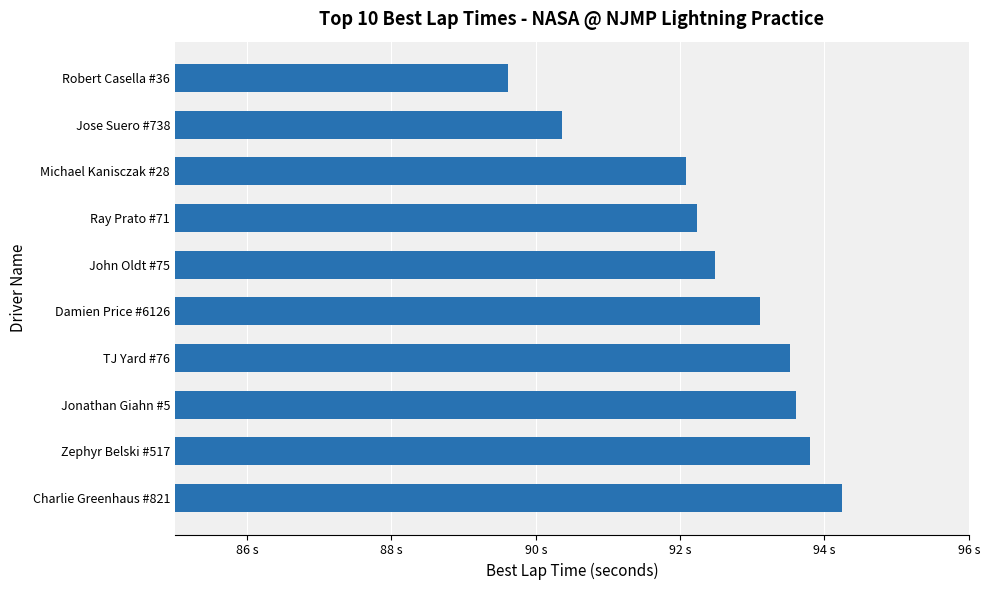

Does the chart contain any negative values?

No